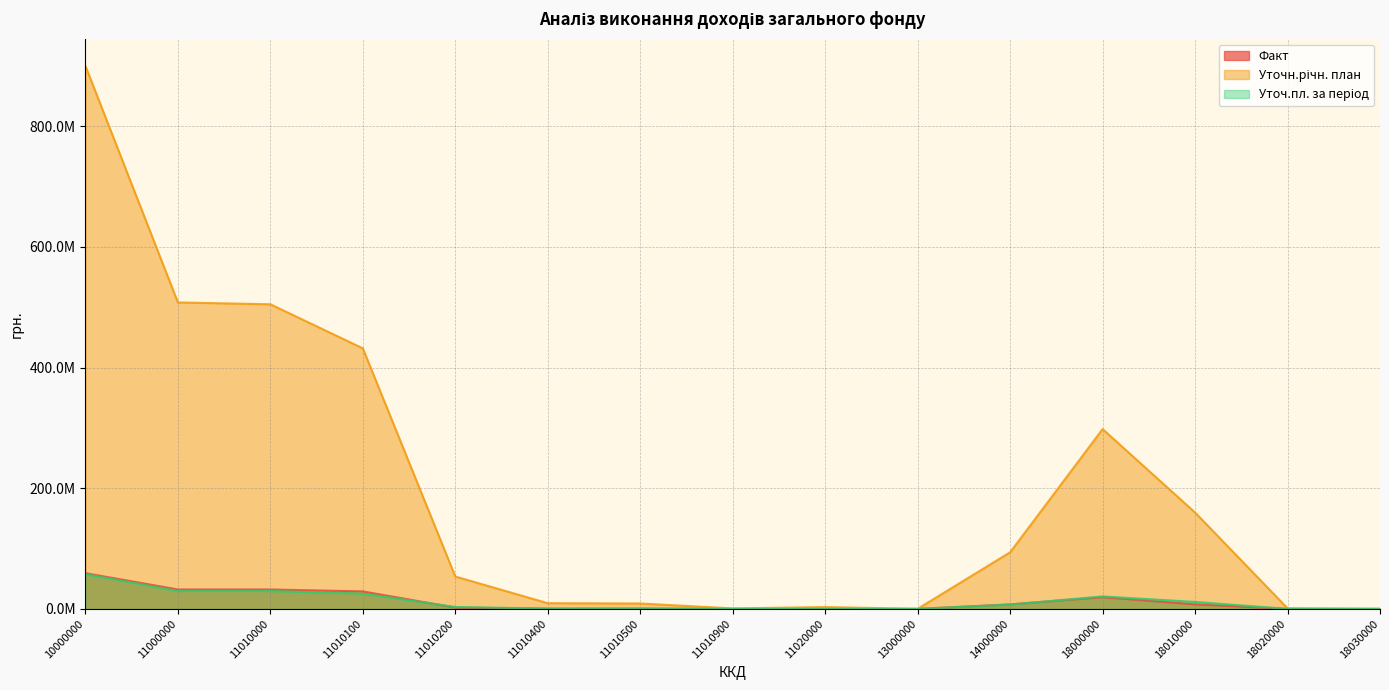

Where is the first local maximum for Уточн.річн. план?

11020000